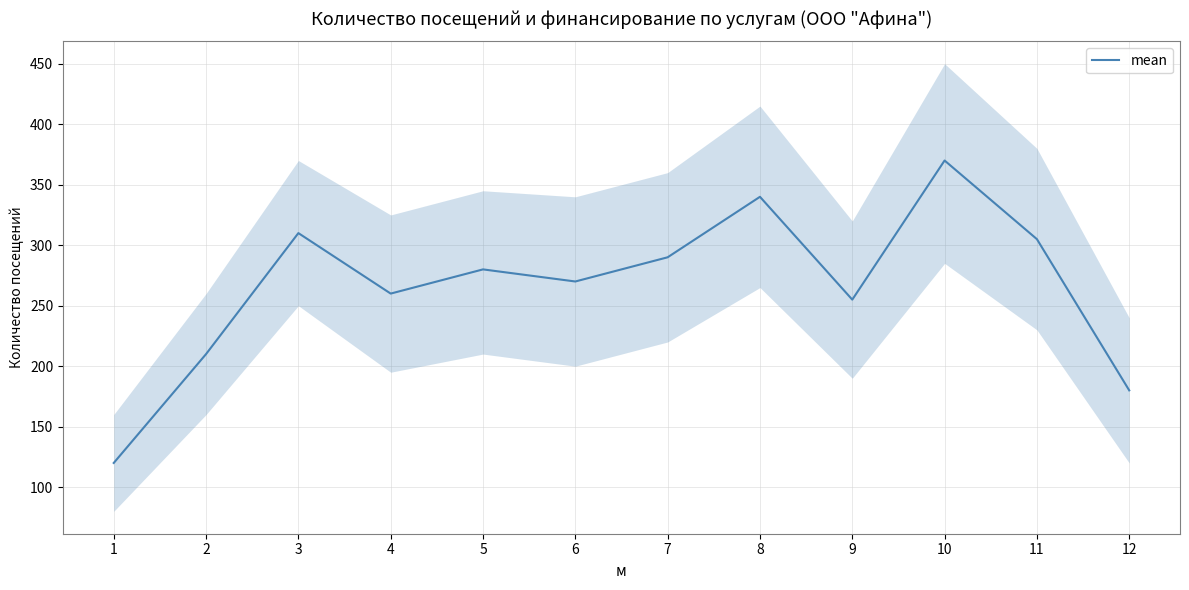

What value does the data have at 6?

270